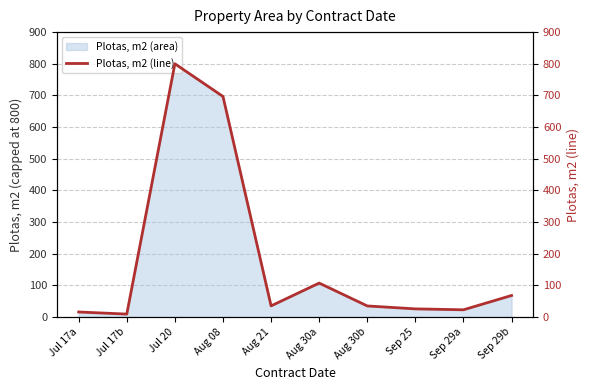

What is the approximate value at Sep 29a?

22.7